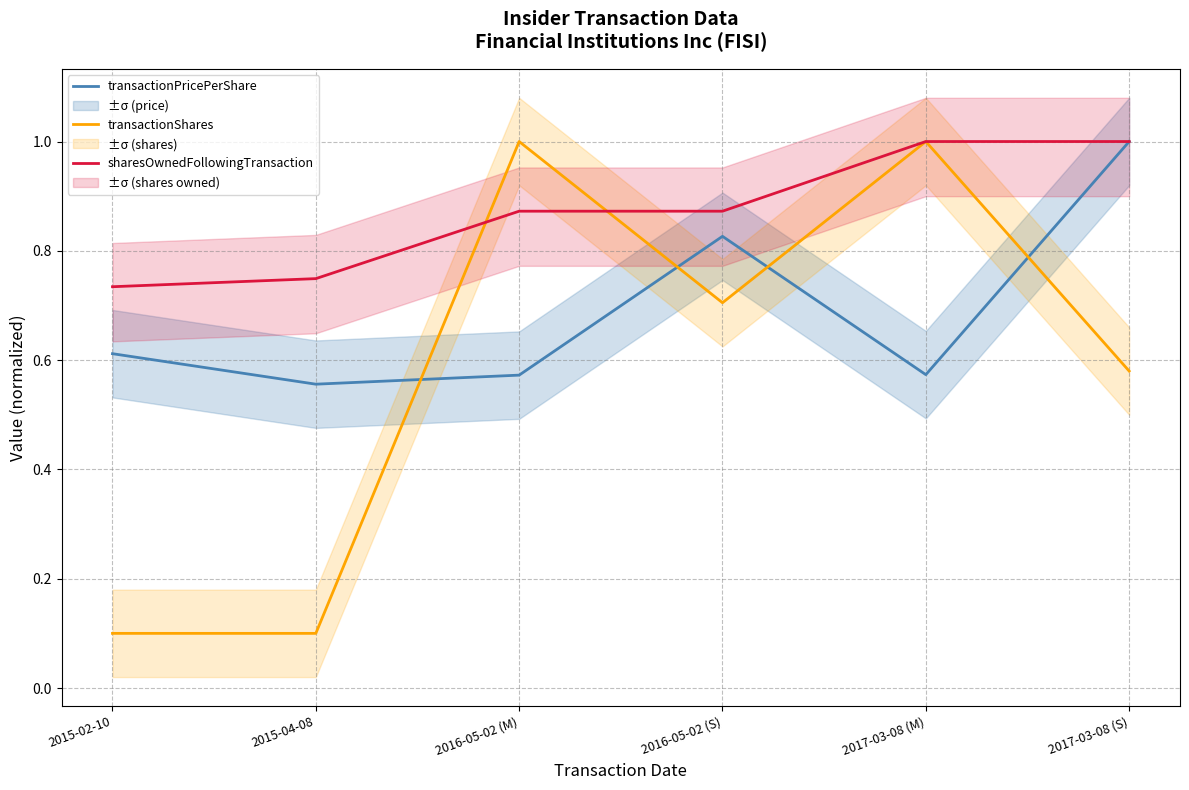

What is the difference between the transactionShares values at 2017-03-08 (S) and 2016-05-02 (S)?

0.1